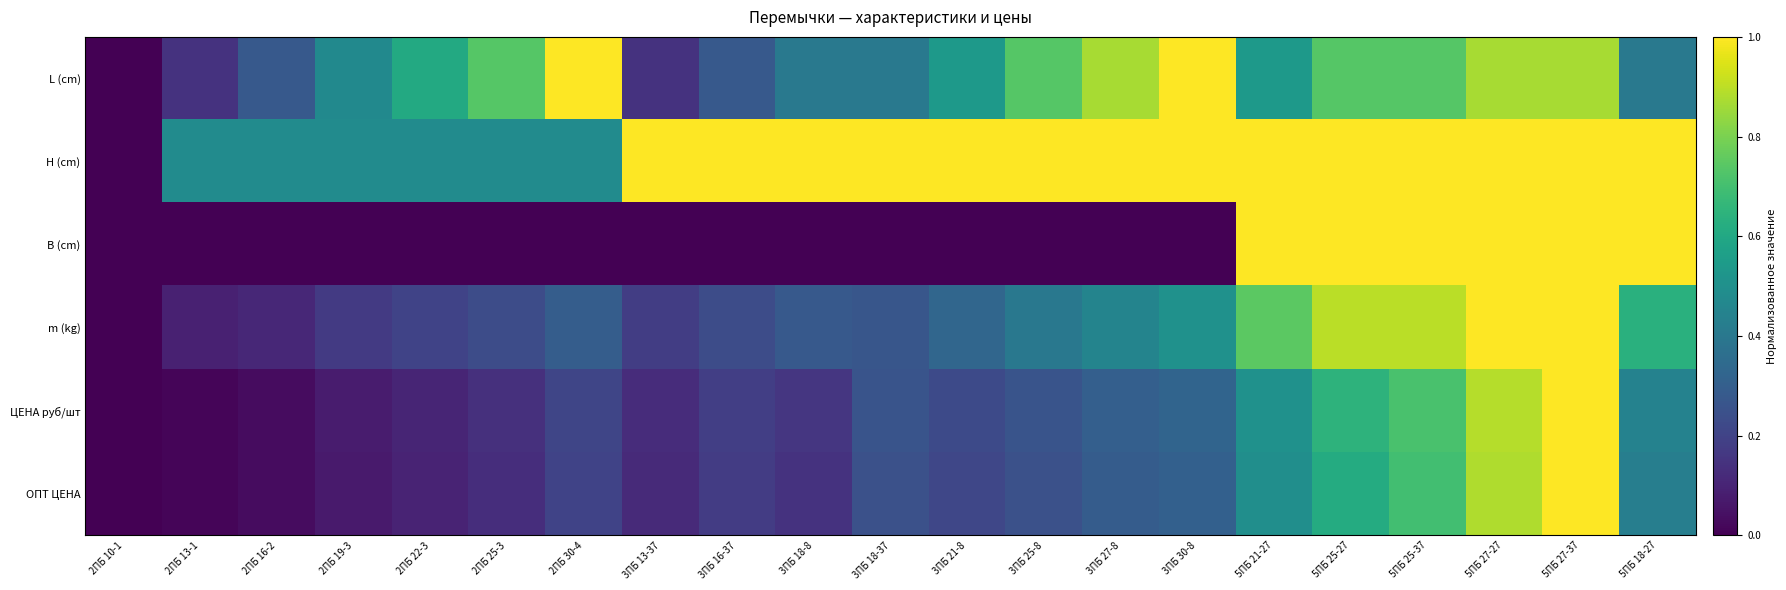

Which series has the largest range (max minus min)?

L (cm)